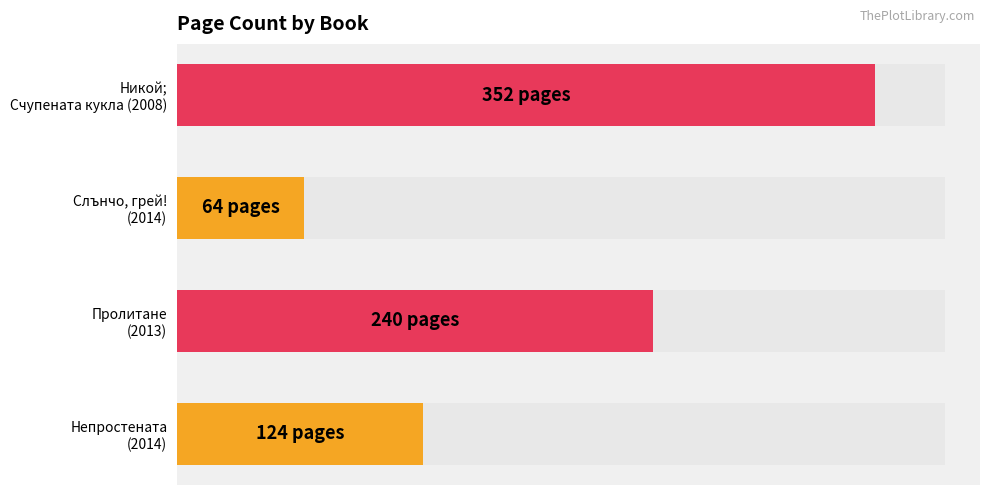

Is it true that the value at Непростената (2014) is 124?

True